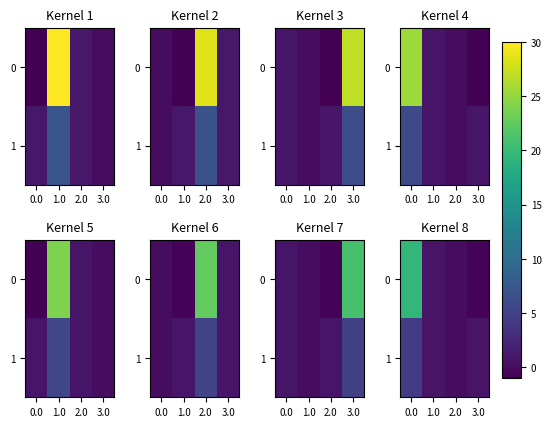

At which label is 1 closest to 2?

1.0